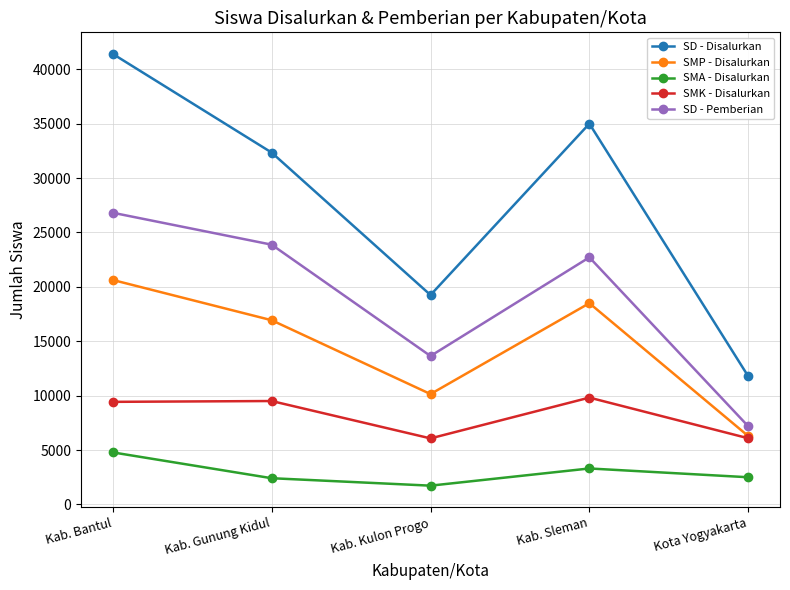

What is the minimum value for SD - Disalurkan?

11781